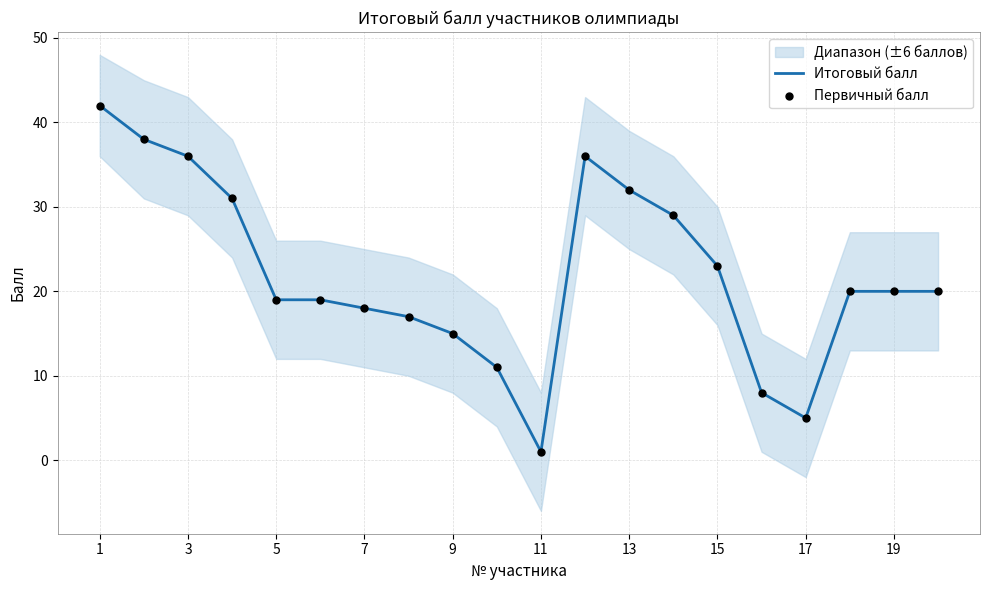

Which series has the largest Y range (max minus min)?

Итоговый балл